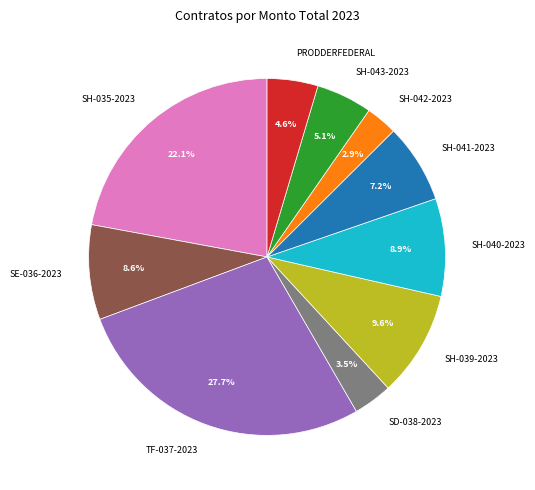

Approximately how many times larger is the value at SE-036-2023 compared to SH-039-2023?

0.9